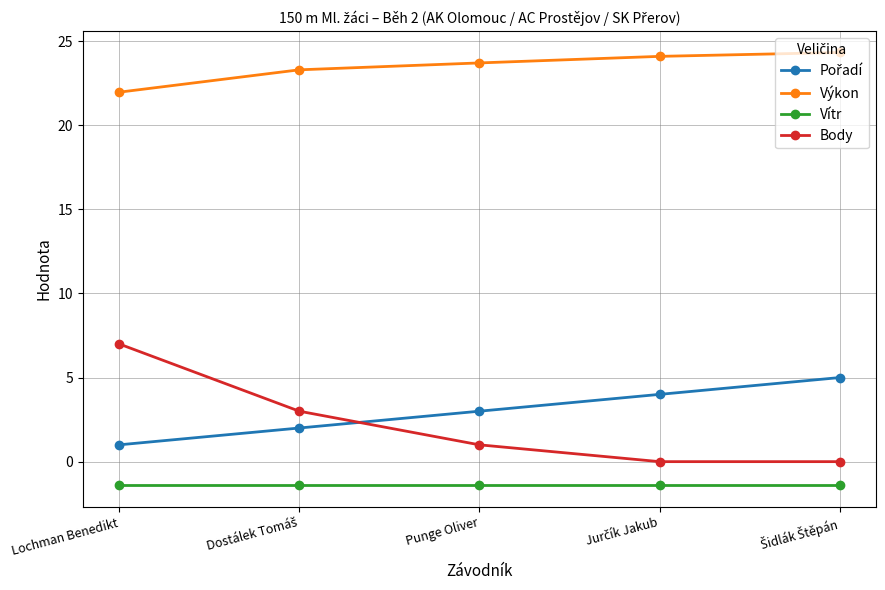

What is the minimum value shown in the chart?

-1.4